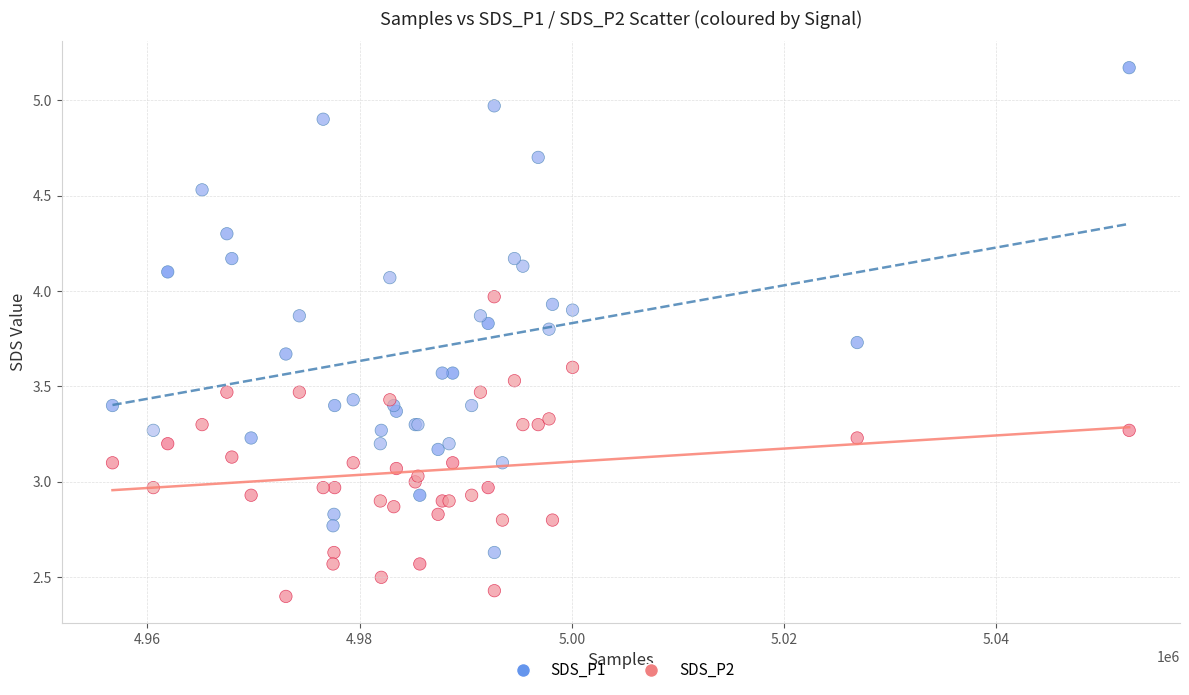

Which series reaches the minimum Y coordinate?

SDS_P2